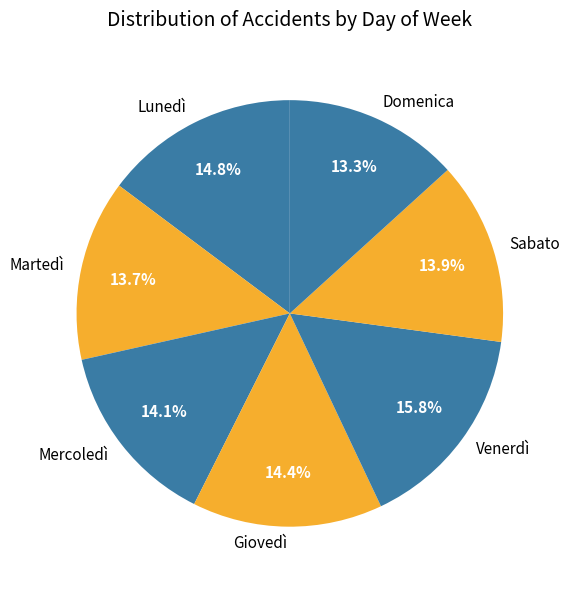

What percentage is NOT represented by Lunedì?

85.2%